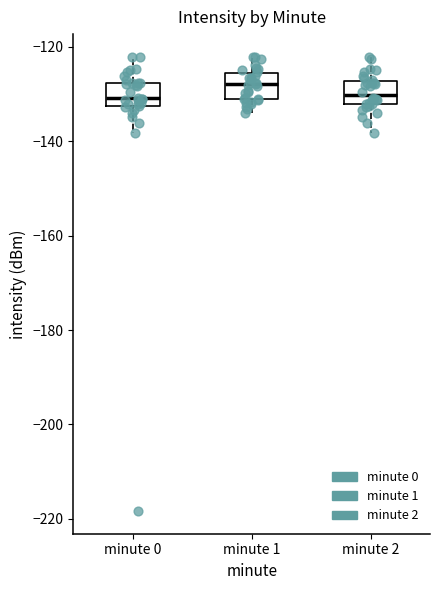

Reading left to right, transcribe this box plot: for each box, give where its median line is, the range the box spans, and where its two whiskers end, as read against the y-axis. The values are not printed on the chart, so give them approximately, as read against the axis.

minute 0: median -130, box -132 to -128, whiskers -138 to -122
minute 1: median -128, box -132 to -126, whiskers -134 to -122
minute 2: median -130, box -132 to -128, whiskers -138 to -122